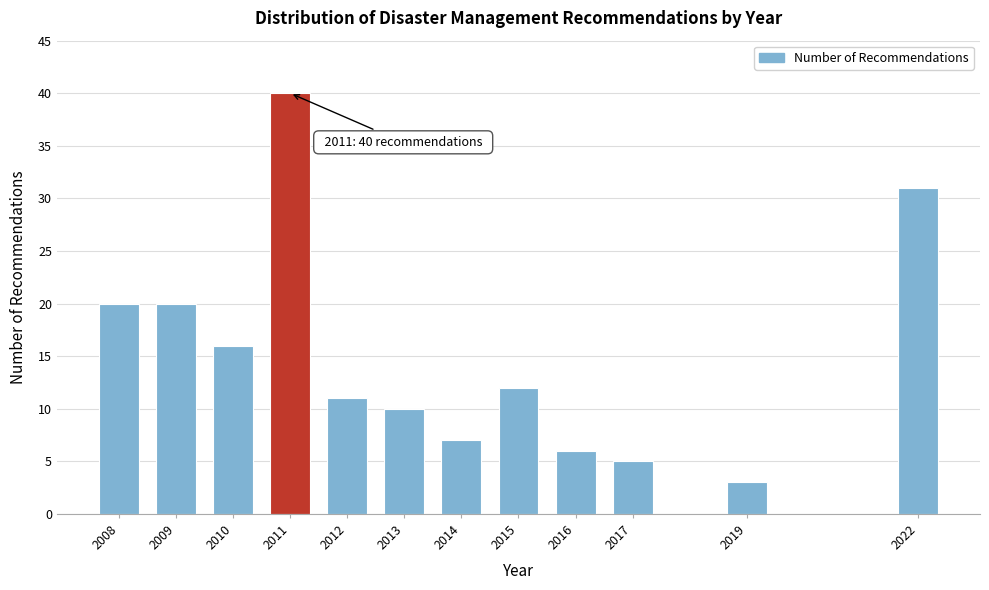

Reading left to right, extract all data points from this chart.

2008=20	2009=20	2010=16	2011=40	2012=11	2013=10	2014=7	2015=12	2016=6	2017=5	2019=3	2022=31